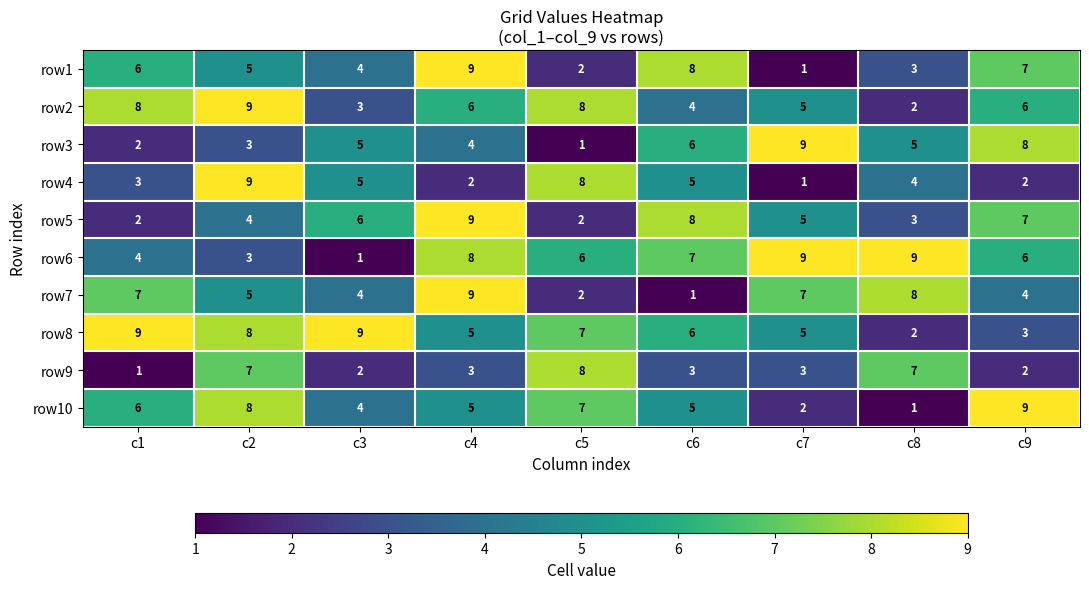

What is the maximum value shown in the chart?

9